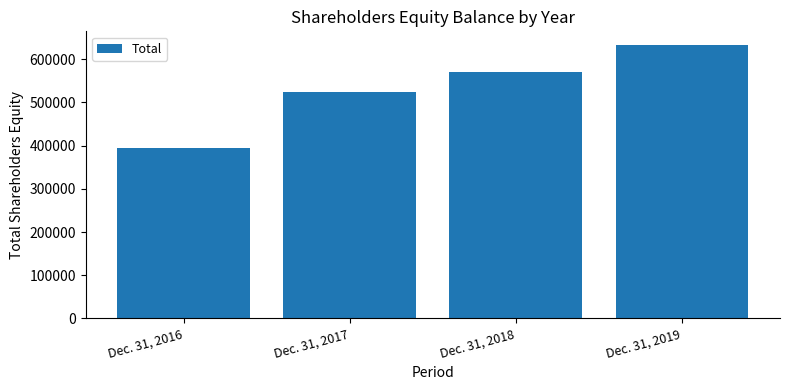

What is the difference between the maximum and second lowest values?

108852